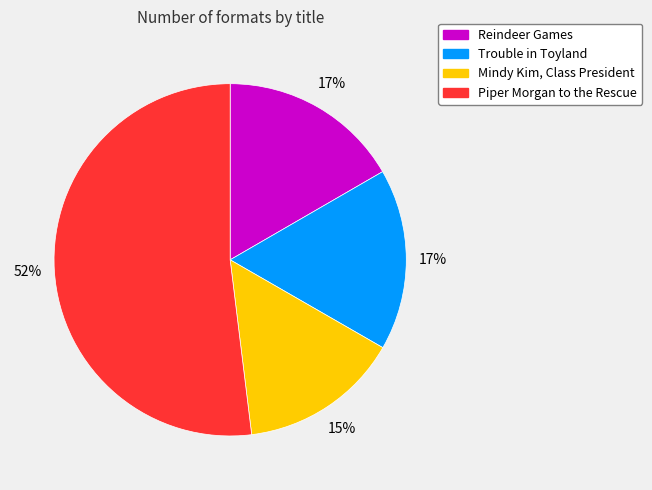

Combined, do Trouble in Toyland and Reindeer Games account for over 50%?

No